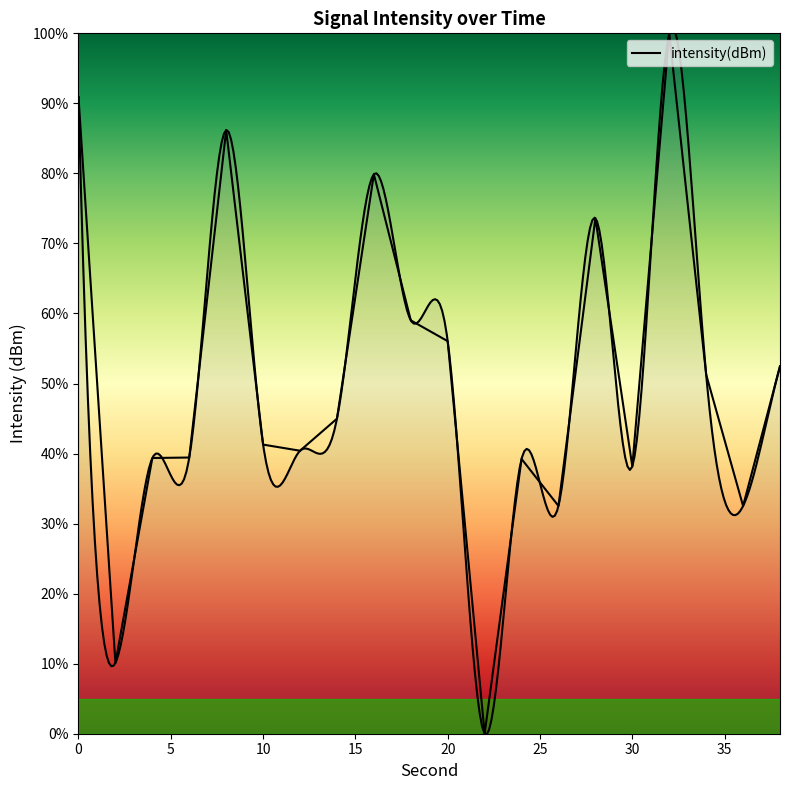

Reading left to right, transcribe all the data shown in this chart.

90.9	10.1	39.4	39.4	86.2	41.3	40.4	45.0	79.9	59.0	56.0	-0.0	39.2	32.5	73.6	38.2	100.0	51.3	32.5	52.5